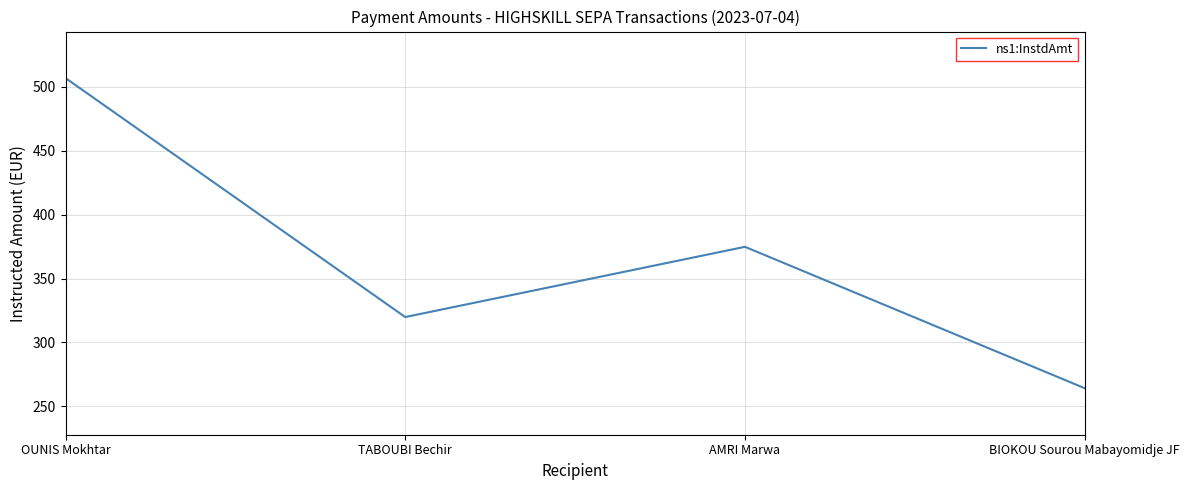

What is the maximum value shown in the chart?

507.0